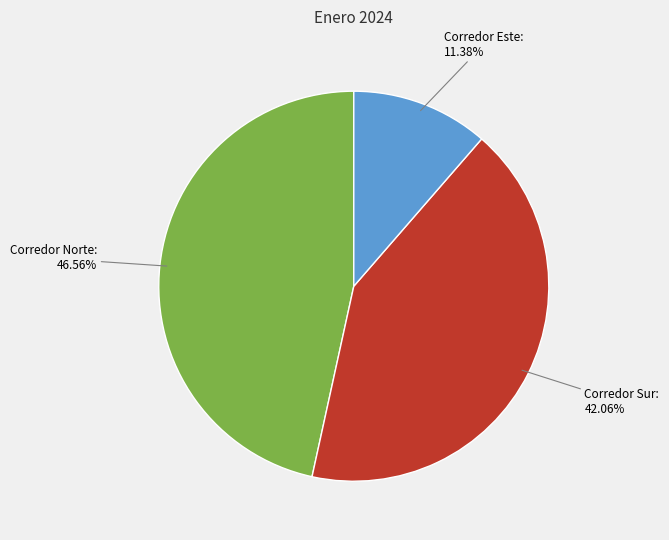

Is there a majority slice in this chart?

No